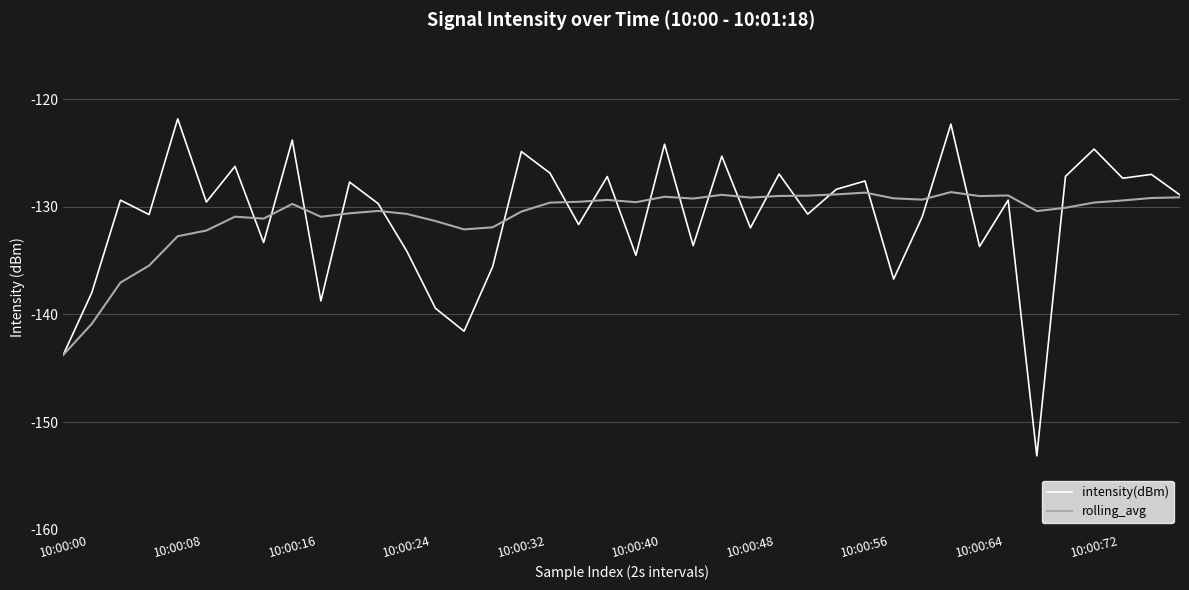

Rank the series by their maximum value, from highest to lowest.

intensity(dBm), rolling_avg